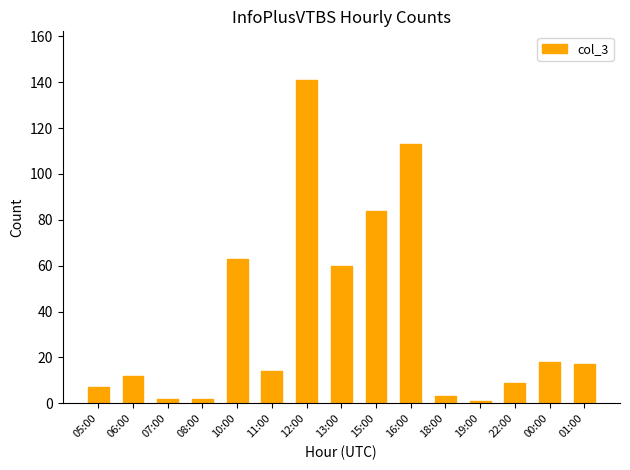

Is it true that the value at 10:00 is 110?

False